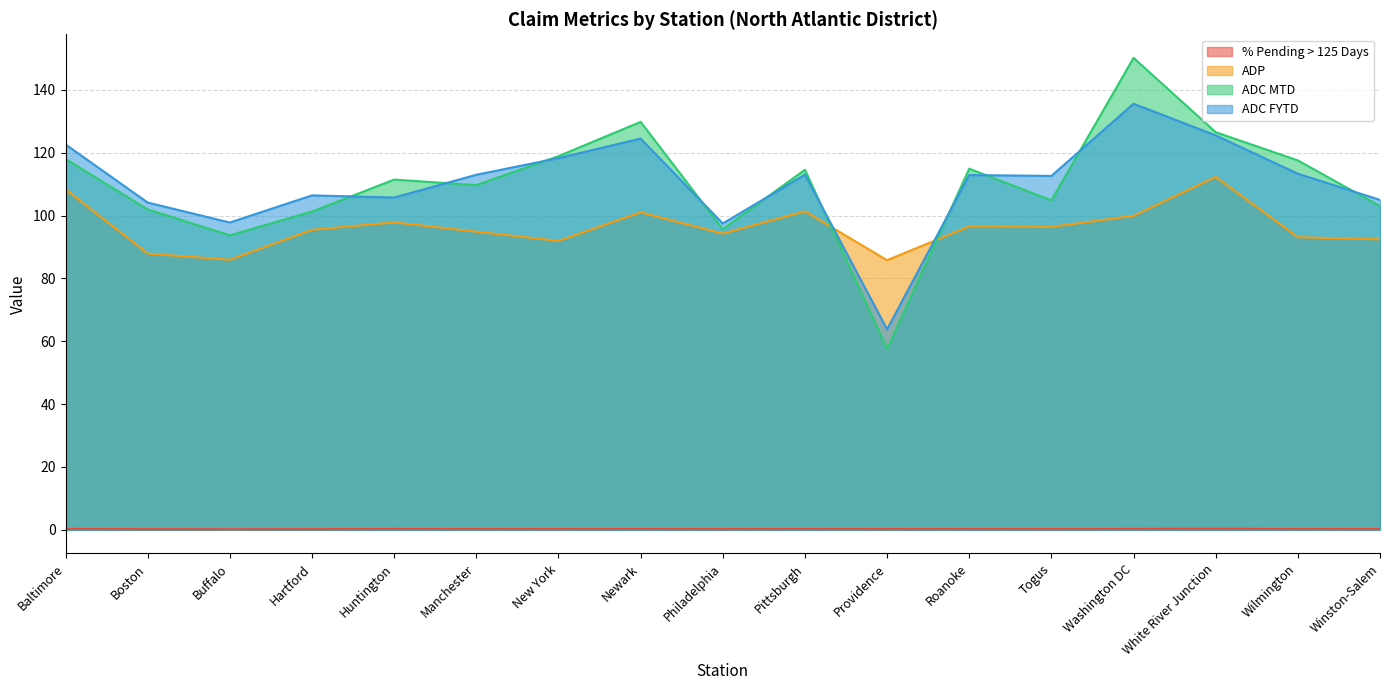

At how many categories does at least one series exceed 27?

17